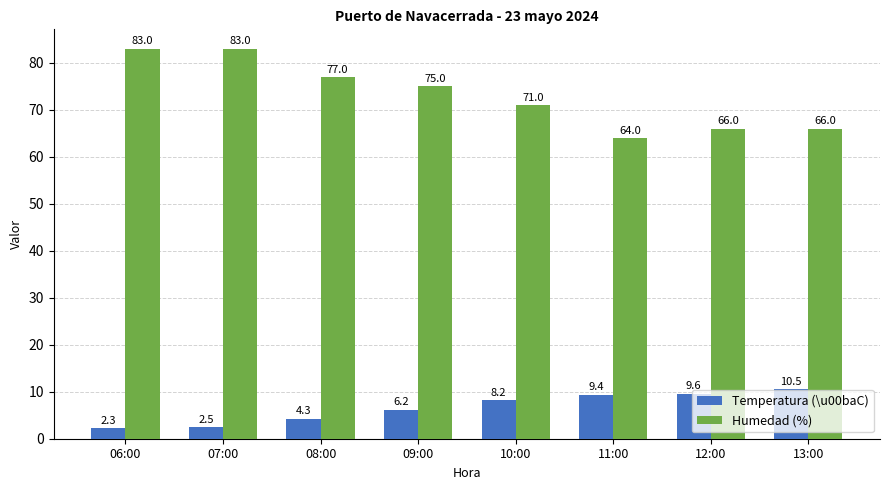

What is the label of the 7th bar from the right?

07:00